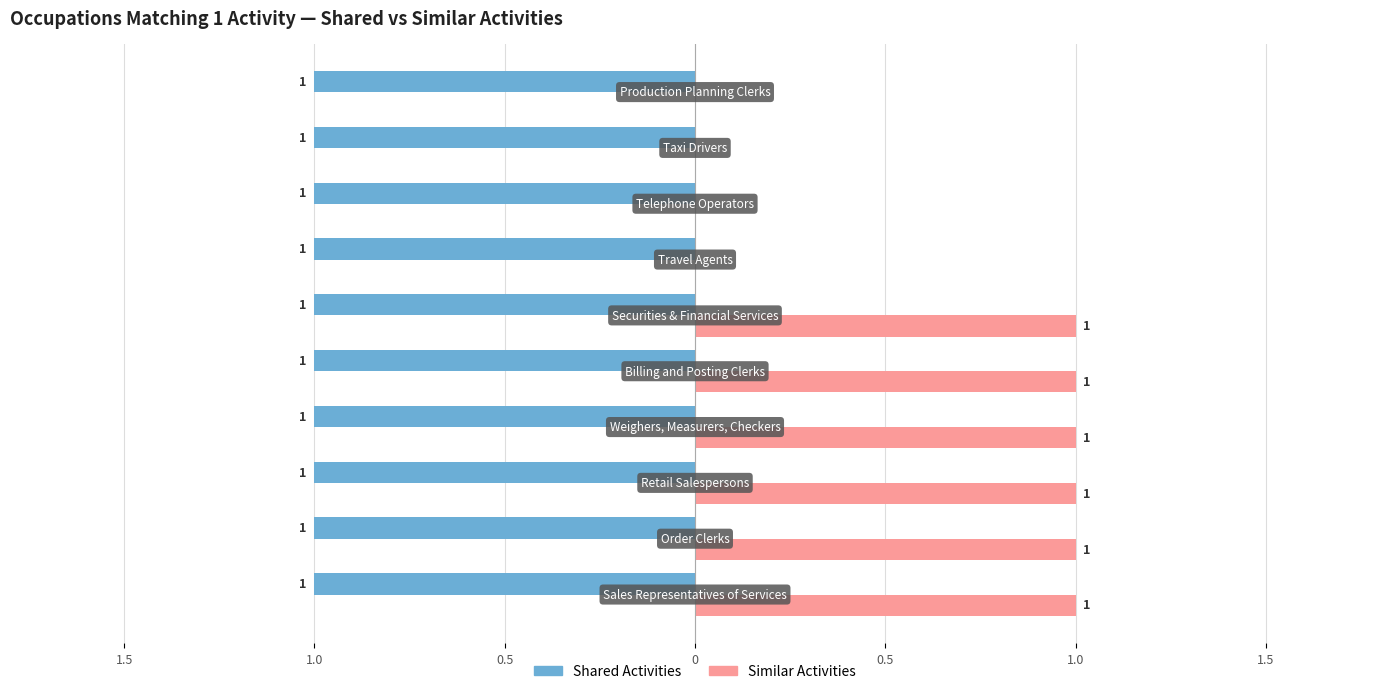

At how many categories does at least one series exceed 0?

10